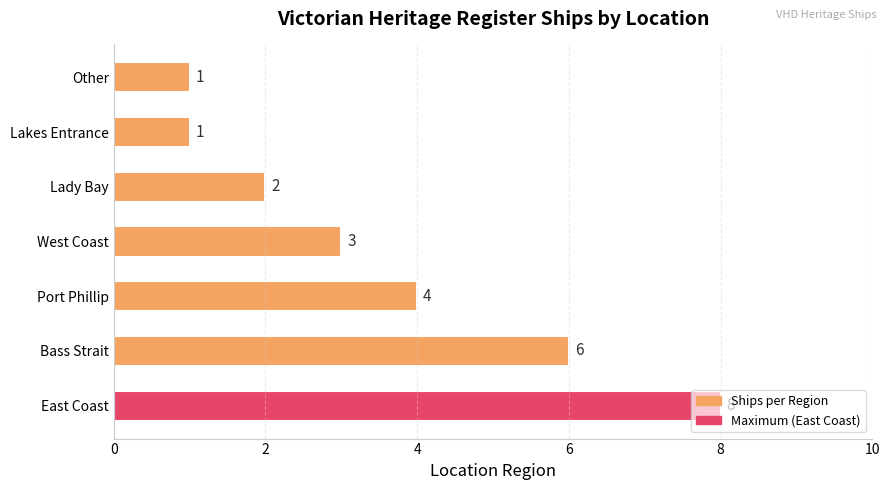

What is the ratio of the value at Port Phillip to the value at Lady Bay?

2.0